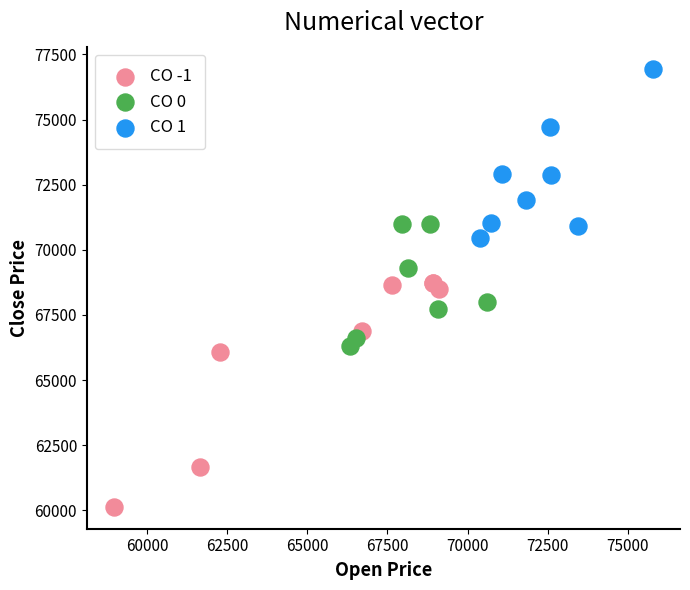

Which series reaches the minimum Y coordinate?

CO -1